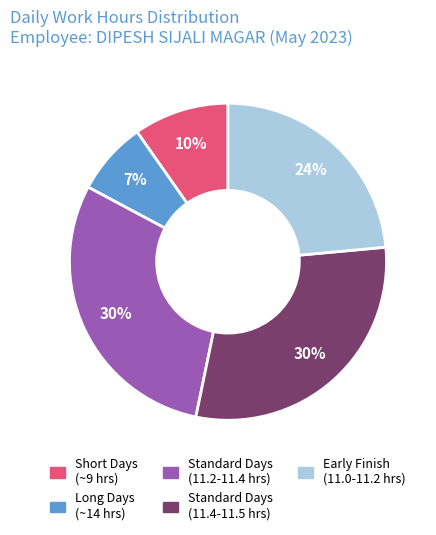

To the nearest percent, what is the average slice percentage?

20%